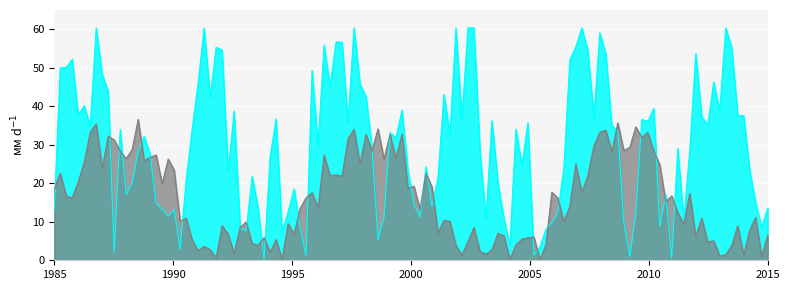

What is the maximum value shown in the chart?

60.3